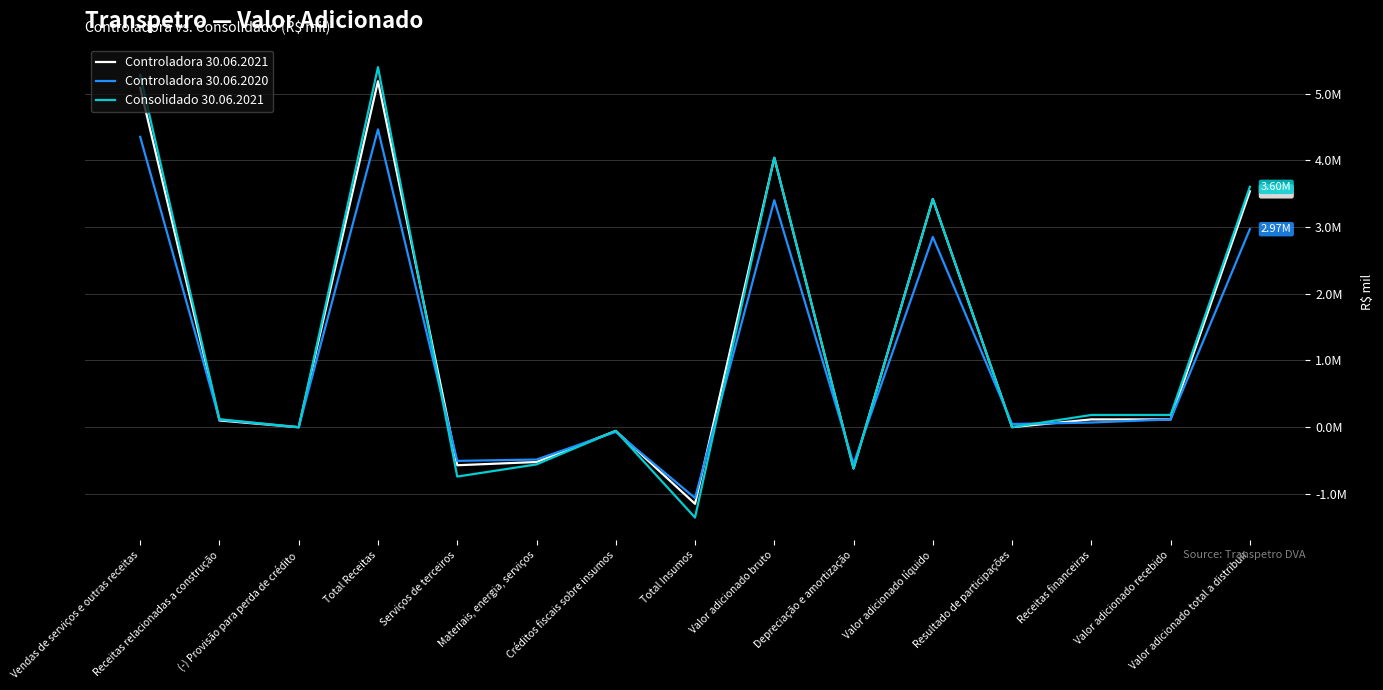

What is the sum of the Controladora 30.06.2020 values at Serviços de terceiros and Valor adicionado líquido?

2346859